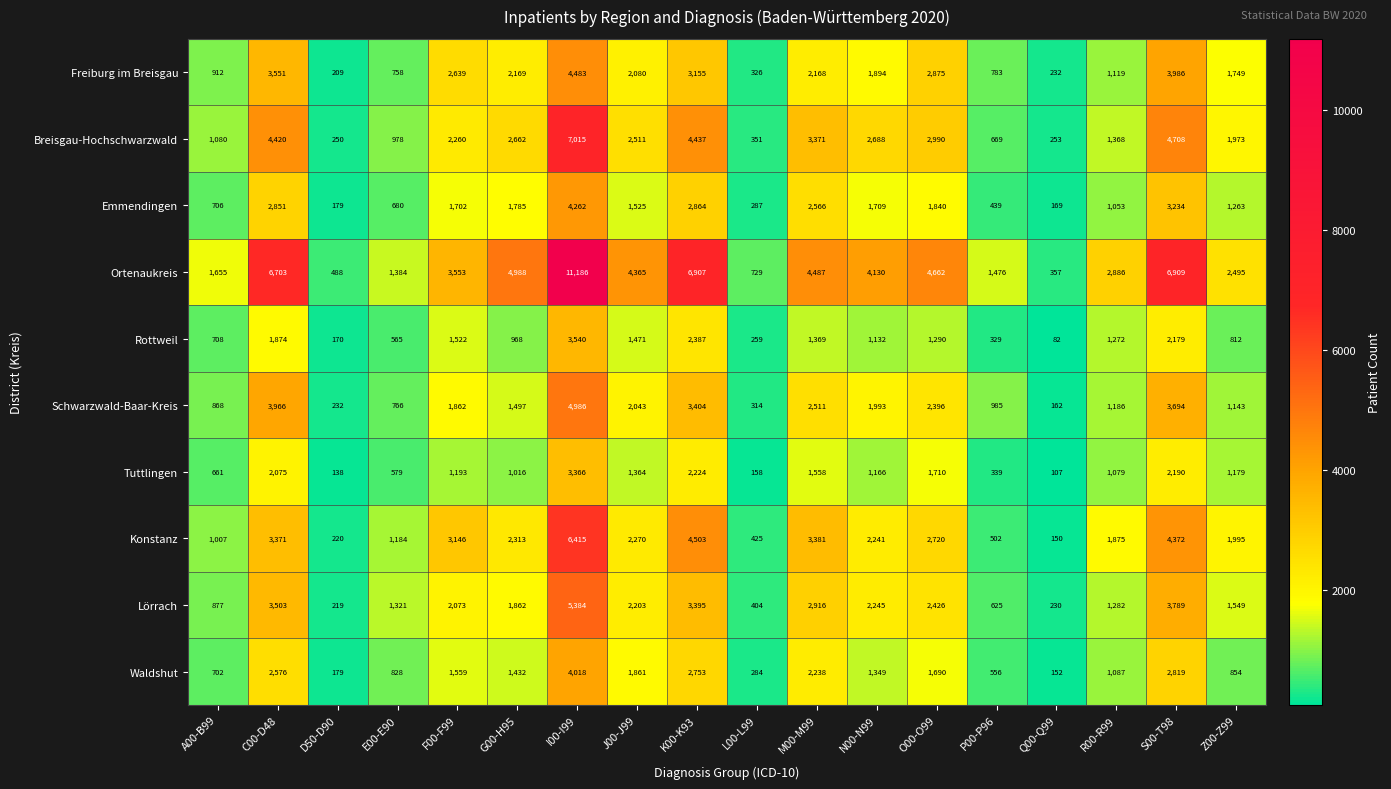

What is the sum of all Lörrach values?

36303